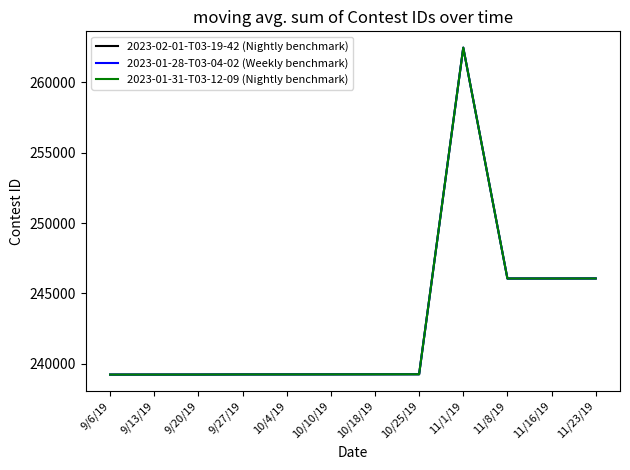

Is this an area chart (filled region under the line)?

No